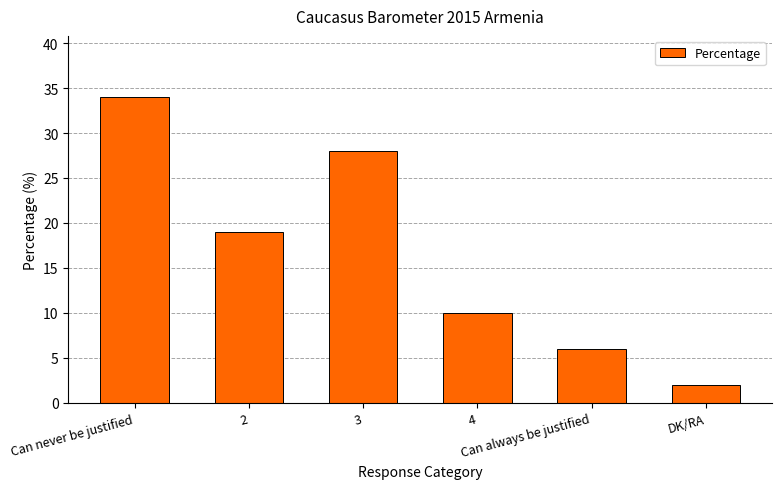

How many distinct data groups are displayed?

1